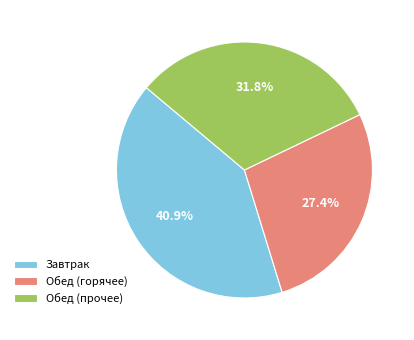

Count the number of slices in the pie.

3